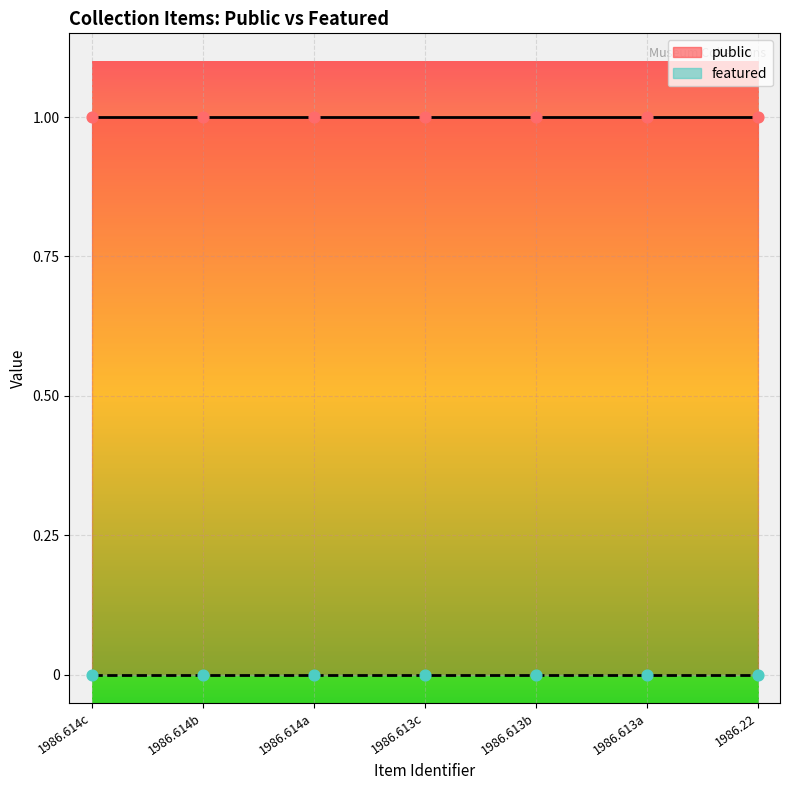

What is the total value across all series at 1986.614b?

1